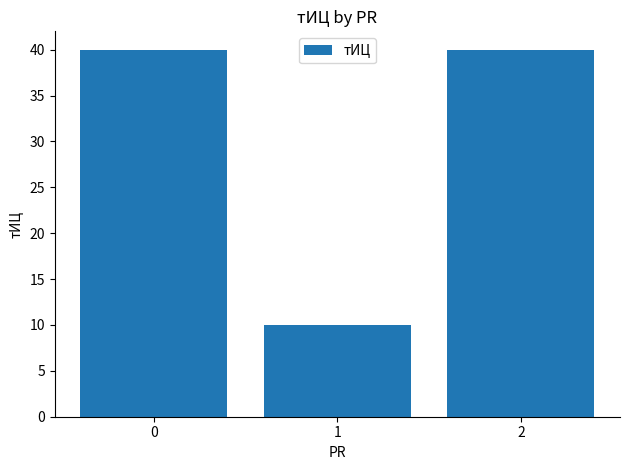

True or false: the data shows 14 at 1.

False